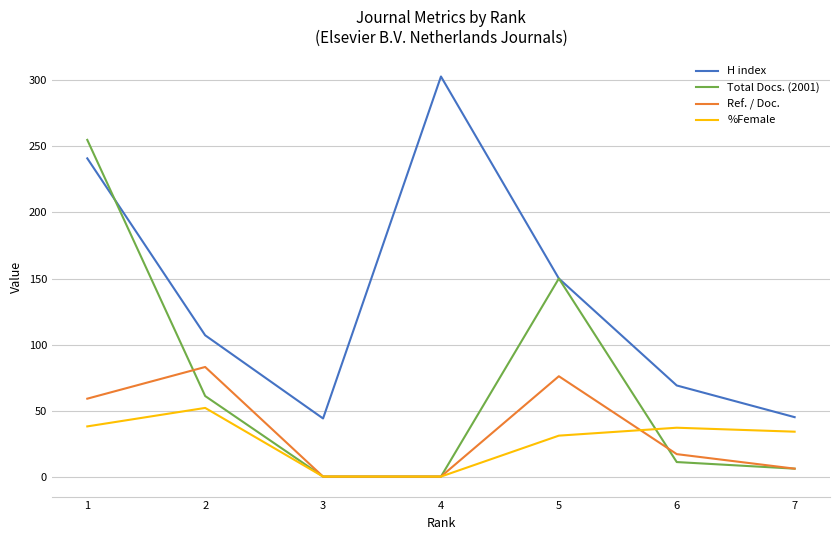

What is the difference between the second highest and minimum values in the %Female series?

38